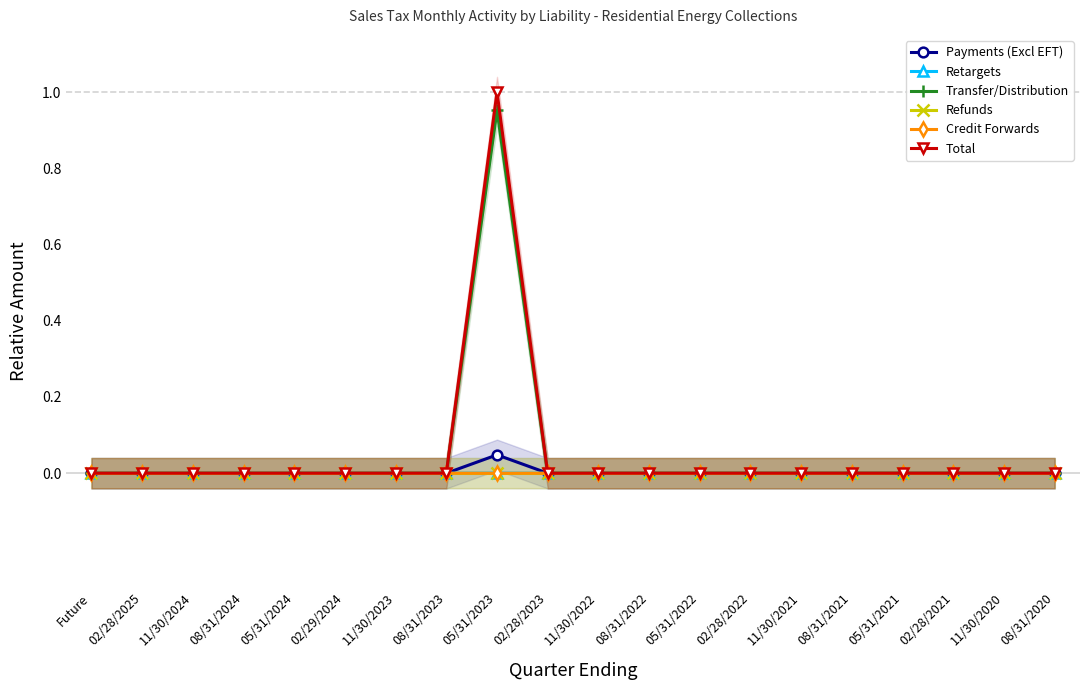

List the series in order of their peak value, highest first.

Total, Transfer/Distribution, Payments (Excl EFT), Retargets, Credit Forwards, Refunds